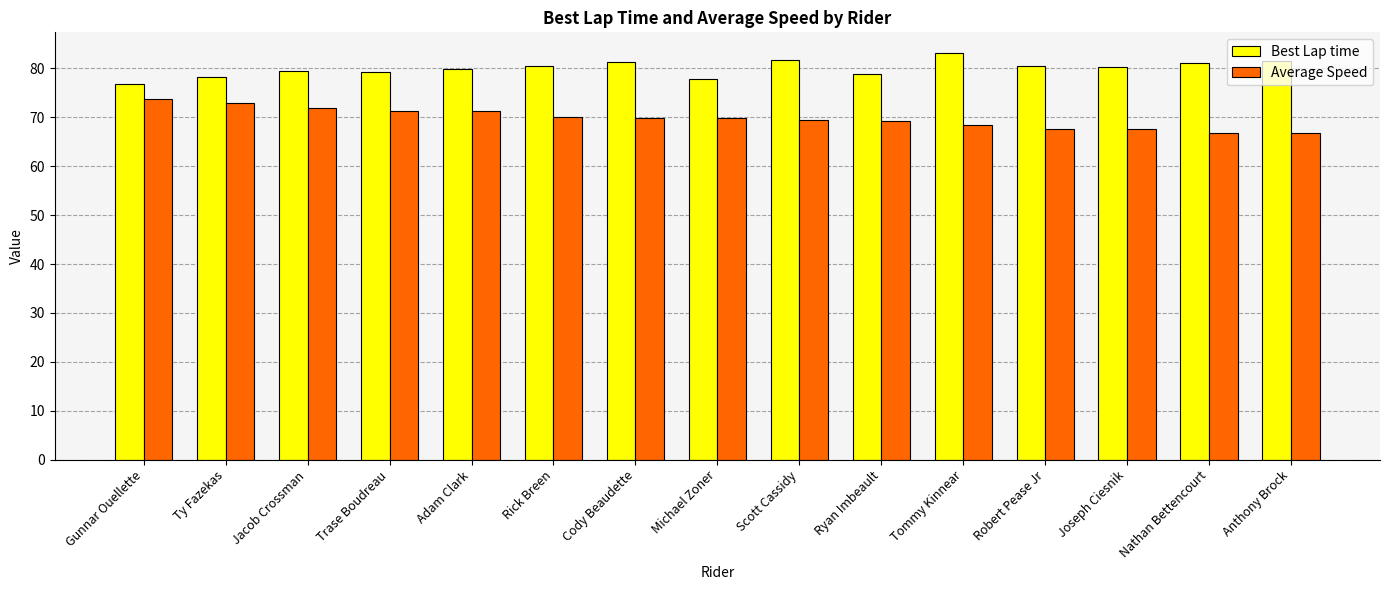

What is the average value of the Best Lap time series?

80.0